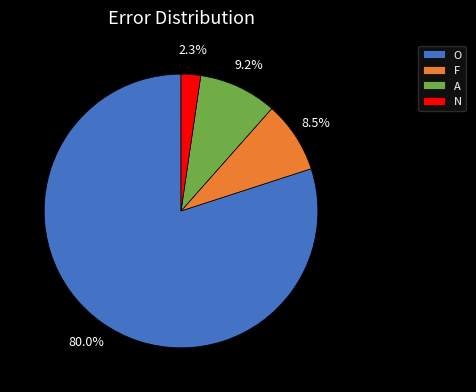

Is there a majority slice in this chart?

Yes